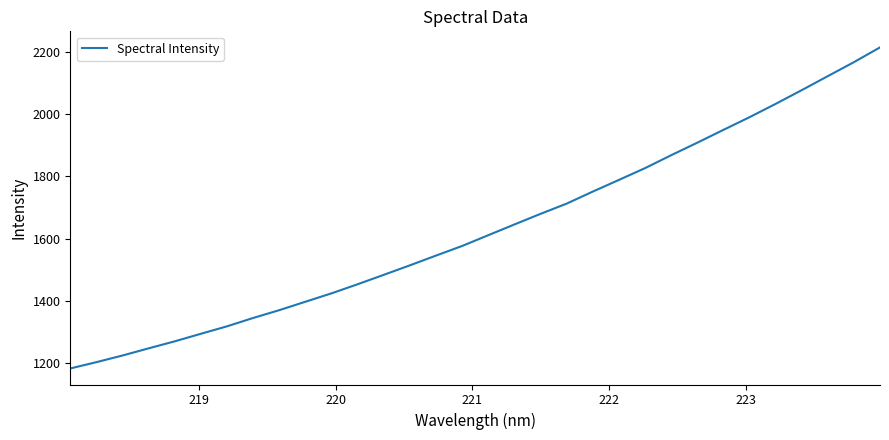

What is the smallest value displayed?

1183.3